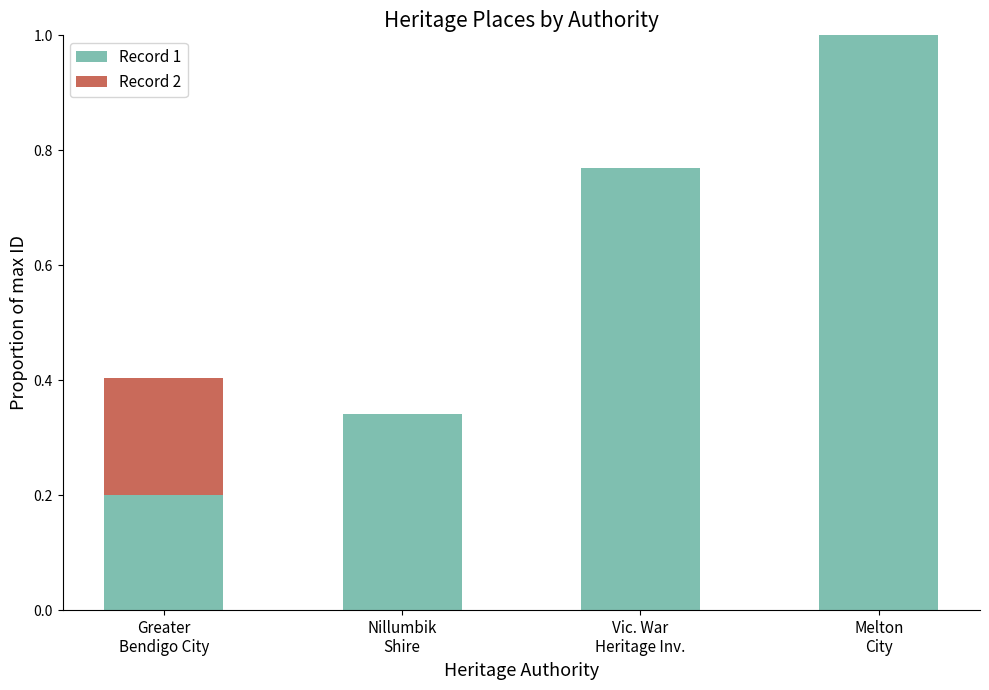

What is the sum of all Record 1 values?

2.3